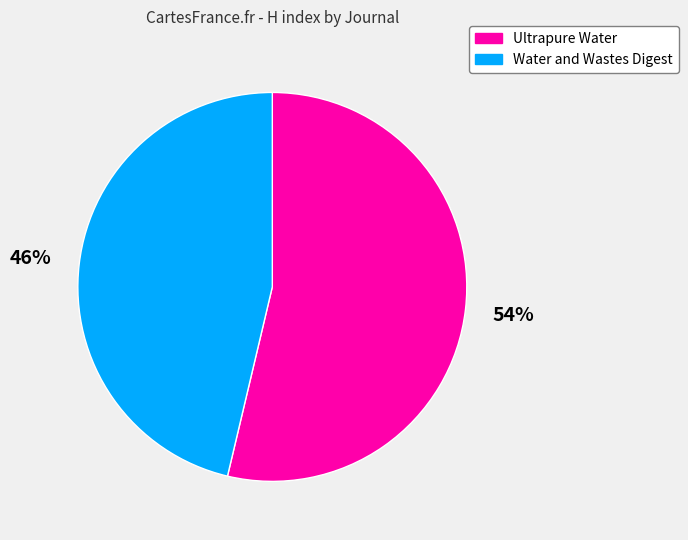

Is the sum of Ultrapure Water and Water and Wastes Digest greater than half?

Yes